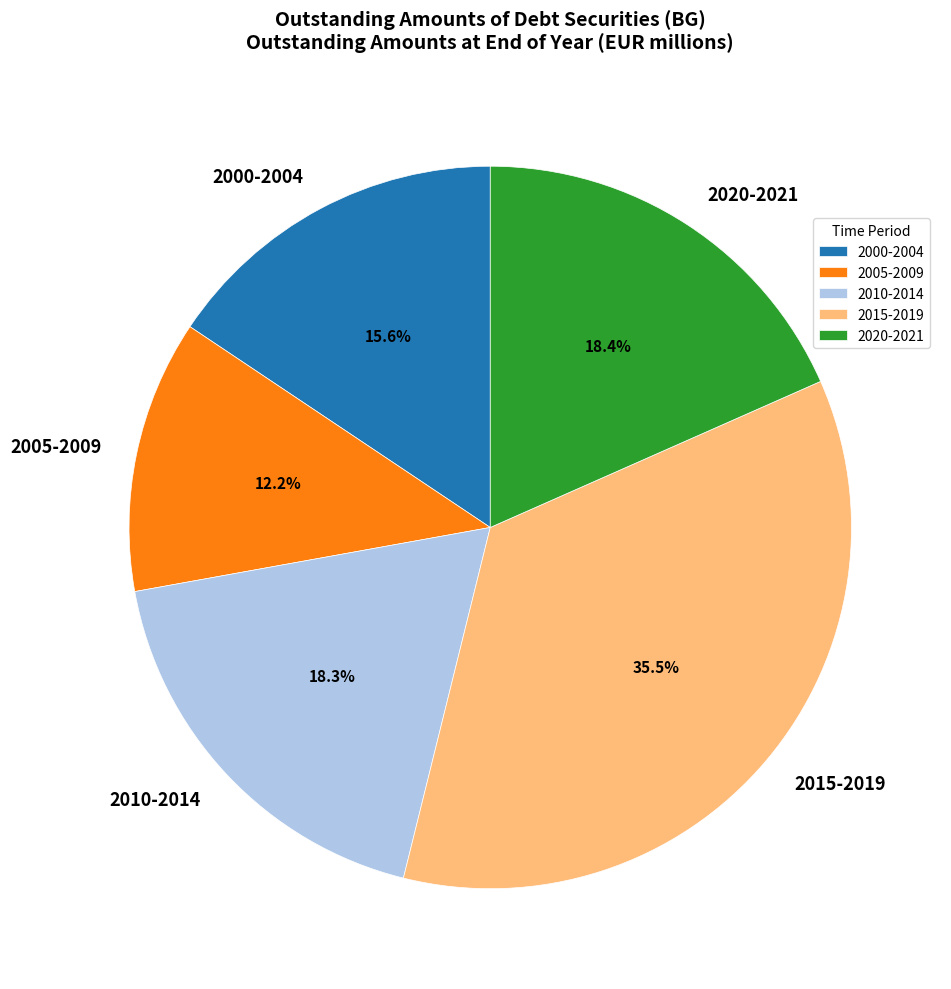

Does 2015-2019 represent more than half of the total?

No